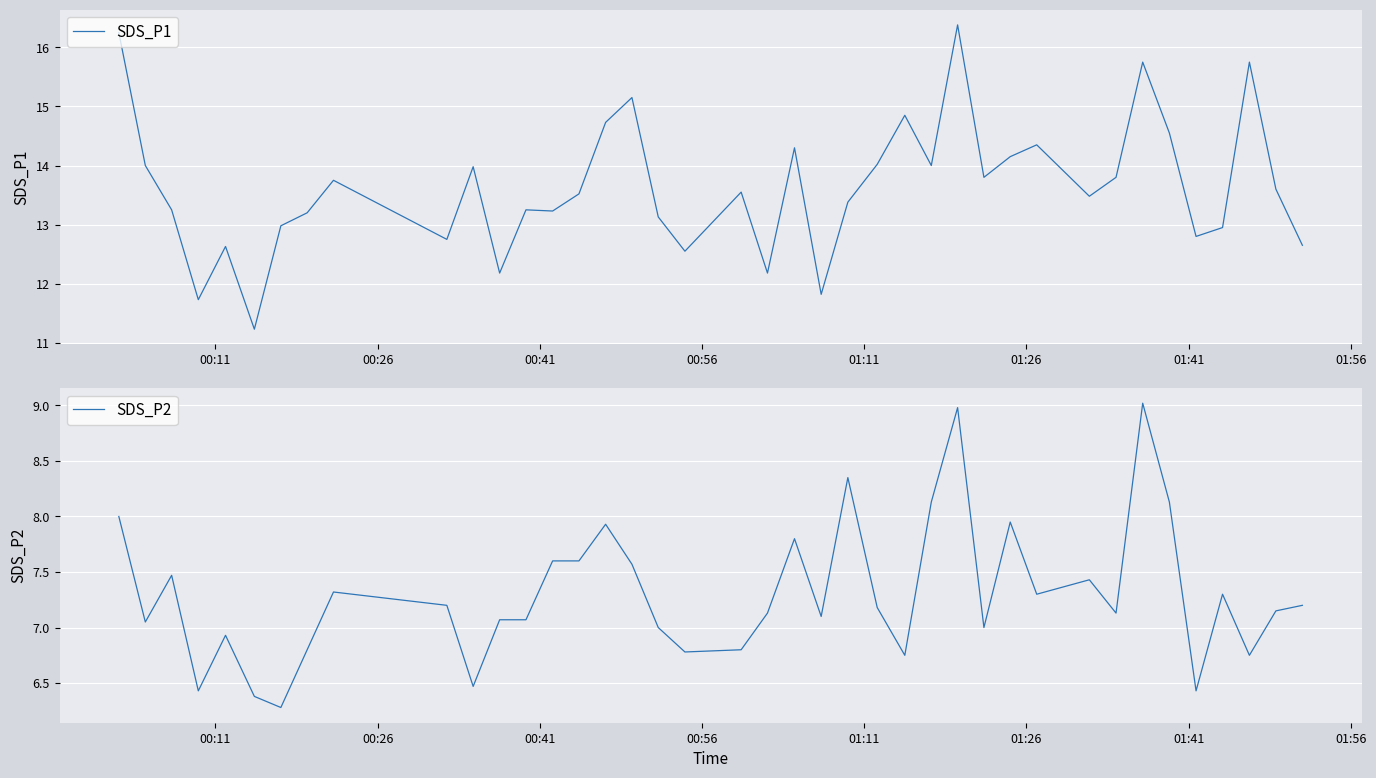

Which series has the largest total across all categories?

SDS_P1